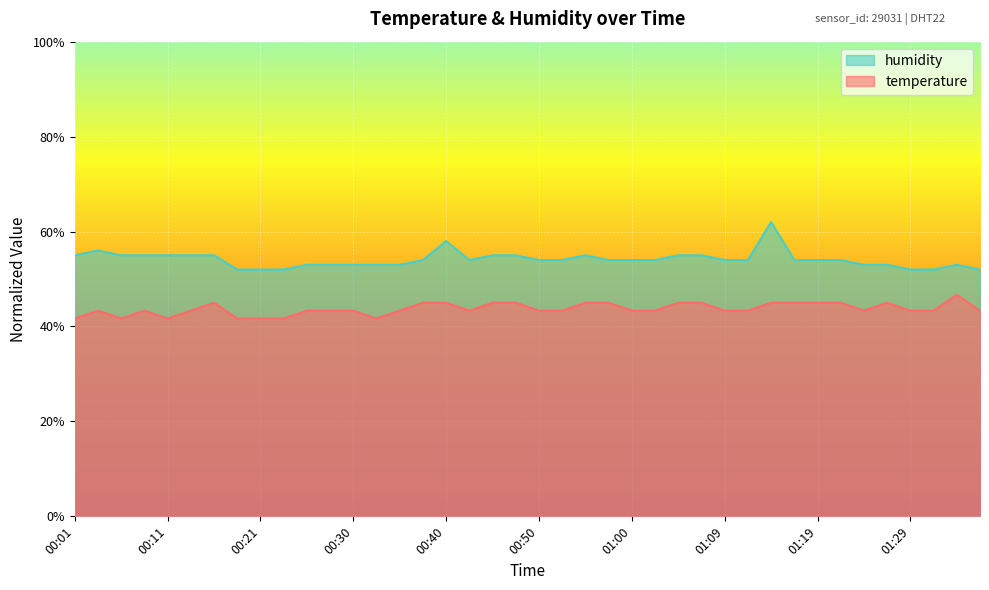

In humidity, how many points are higher than both neighbors (excluding endpoints)?

5